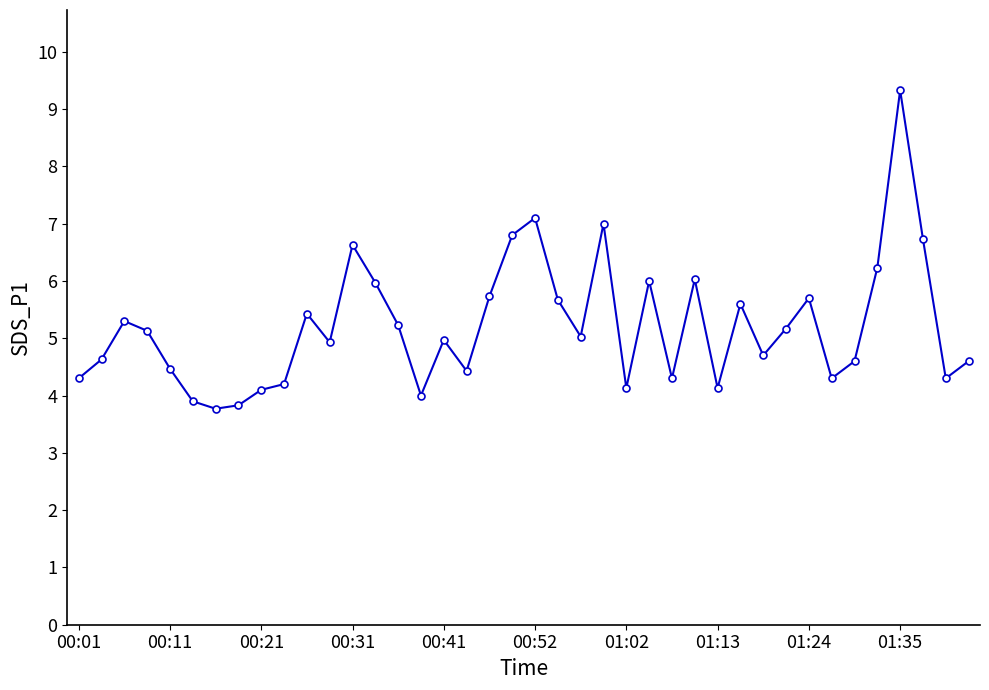

How many series are shown in this chart?

1